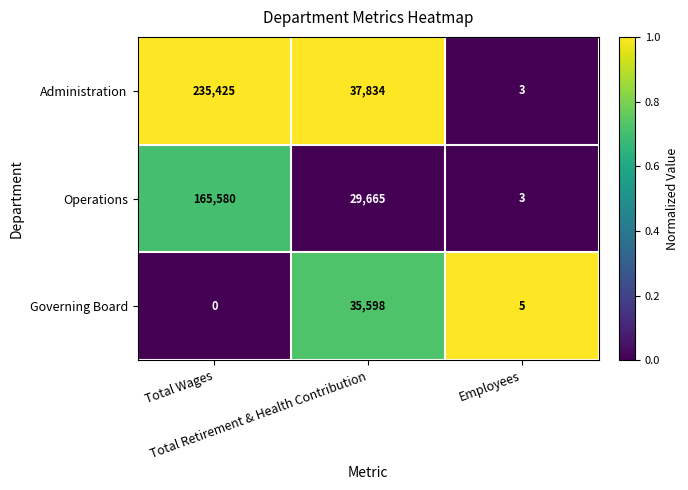

Which series has the largest total across all categories?

Administration